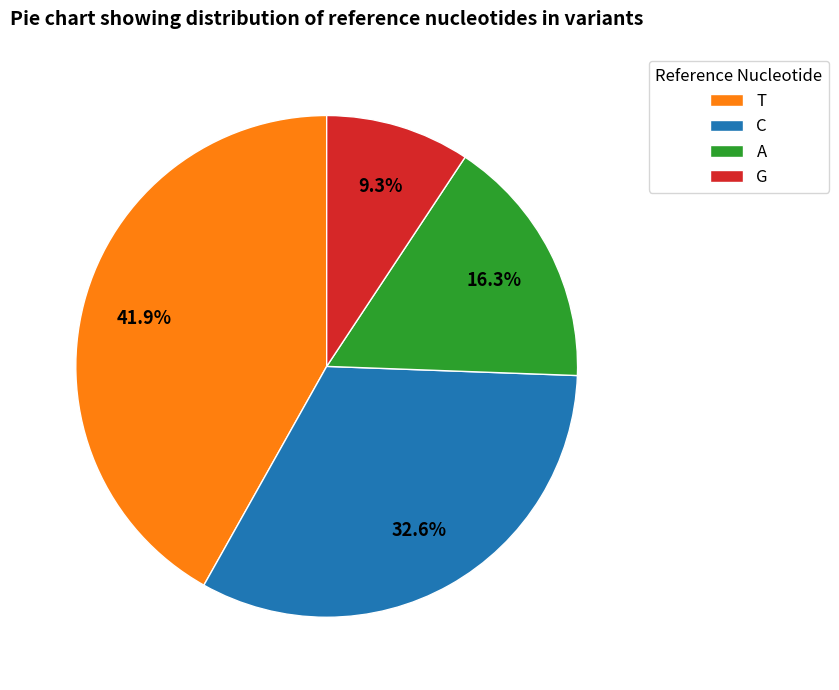

Is it true that G is 2% of the pie?

False